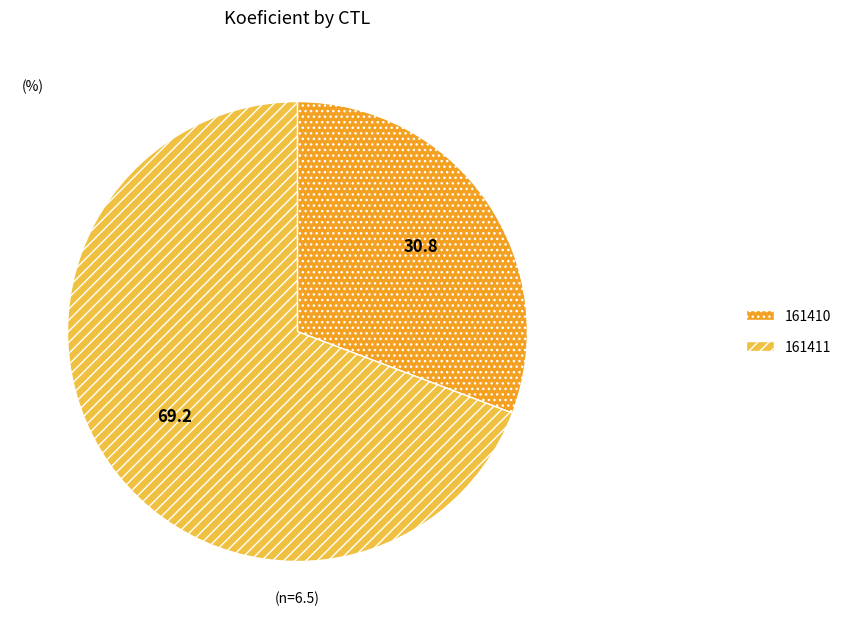

Rank the categories by value from highest to lowest.

161411, 161410